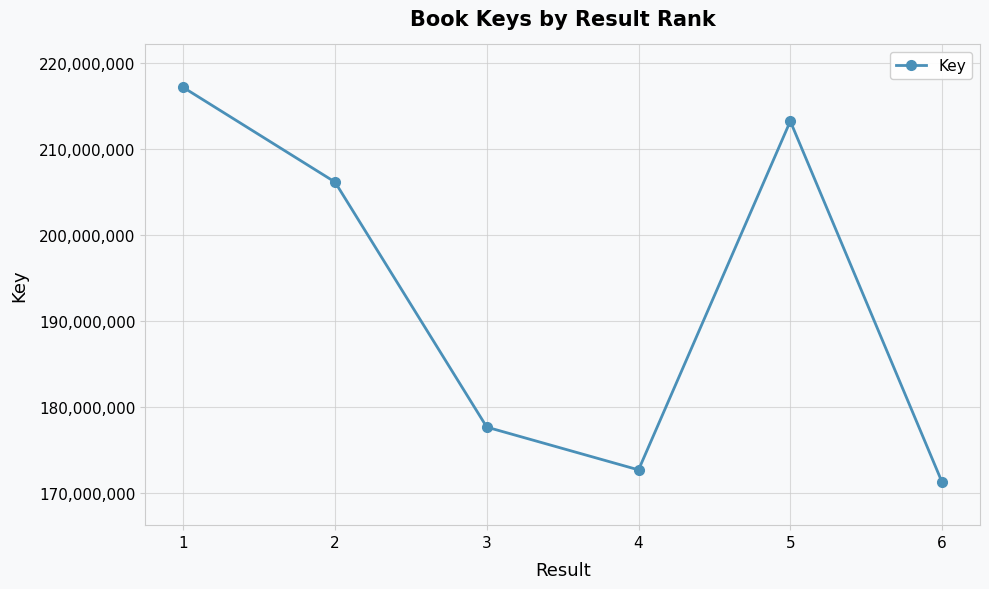

Reading left to right, extract all data points from this chart.

217214034	206203078	177696998	172723198	213287236	171290927